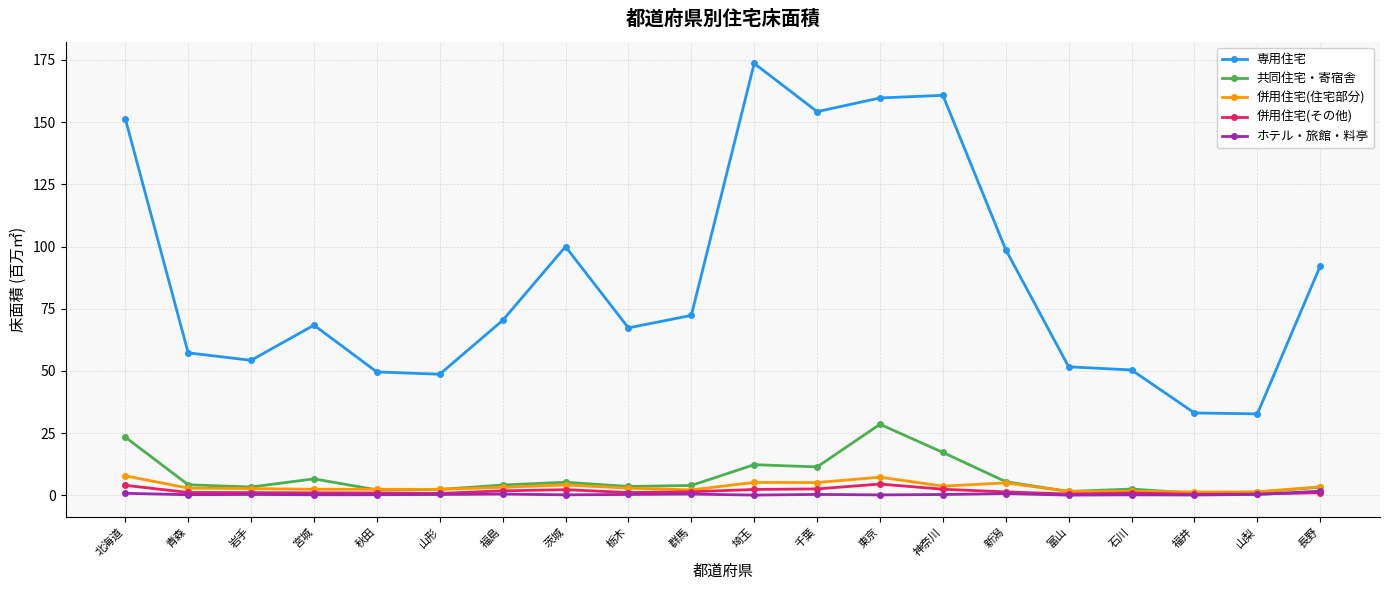

Is this an area chart (filled region under the line)?

No